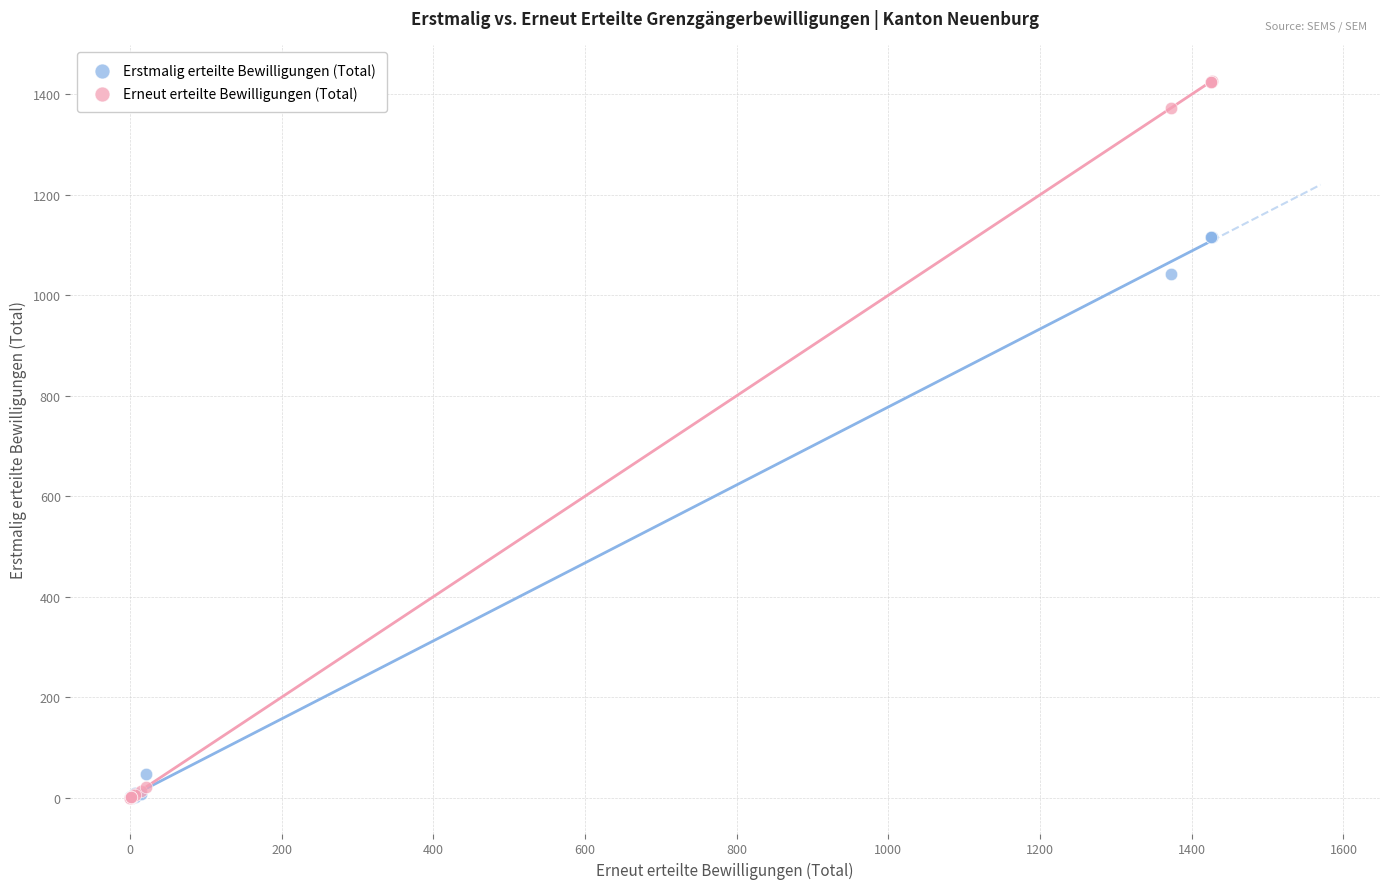

Which series reaches the maximum Y coordinate?

Erneut erteilte Bewilligungen (Total)